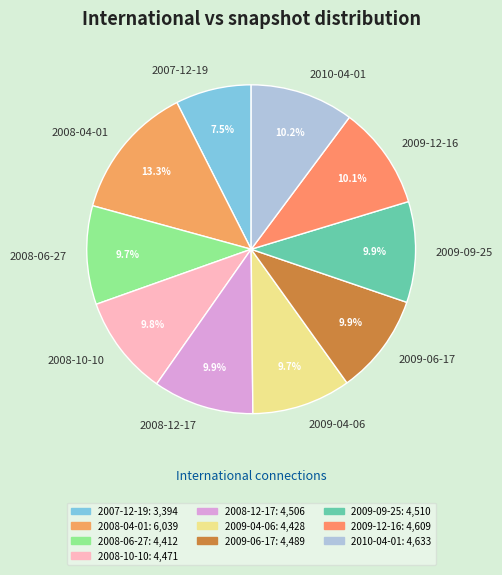

What is the ratio of the value at 2007-12-19 to the value at 2008-04-01?

0.6